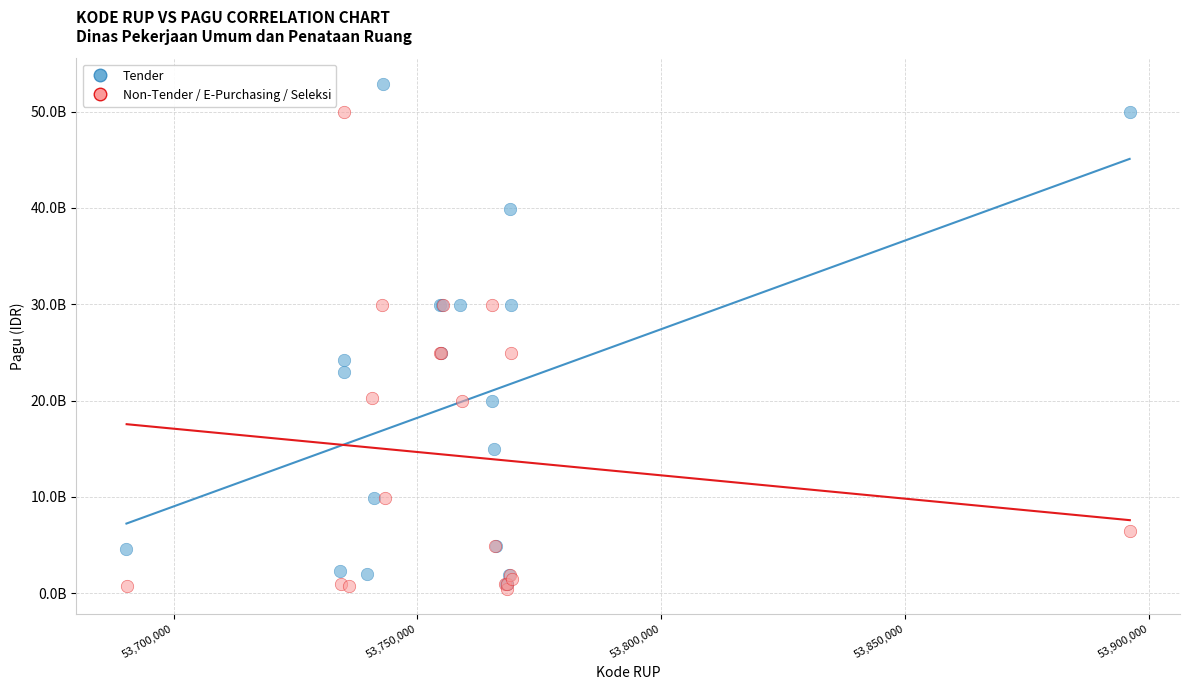

What are all the series names shown in the legend?

Tender, Non-Tender / E-Purchasing / Seleksi